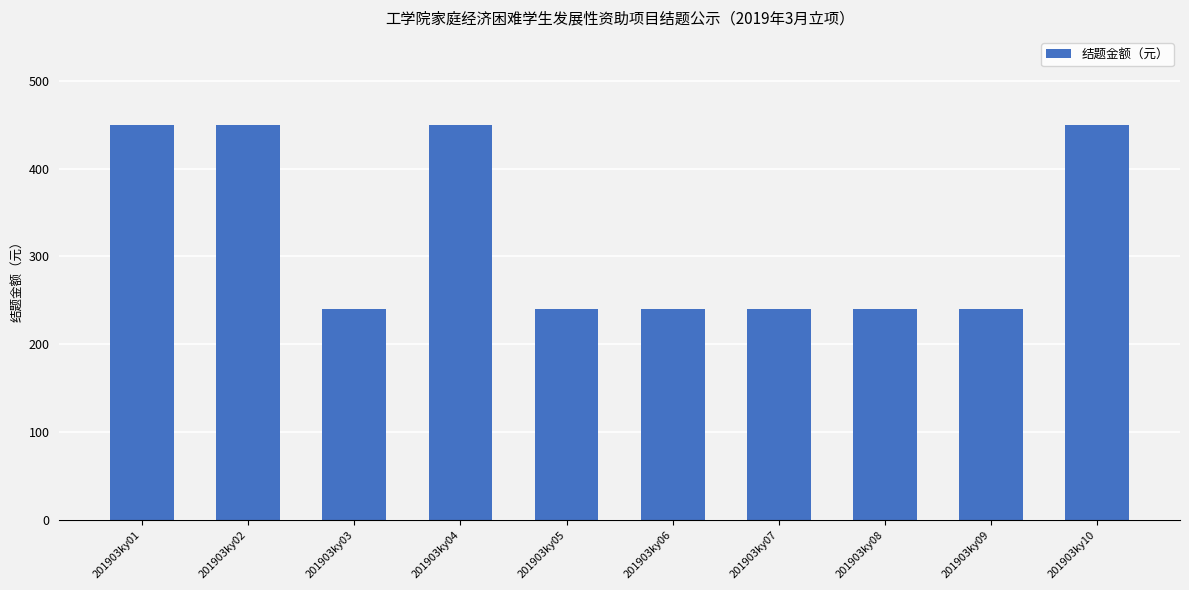

What is the maximum value shown in the chart?

450